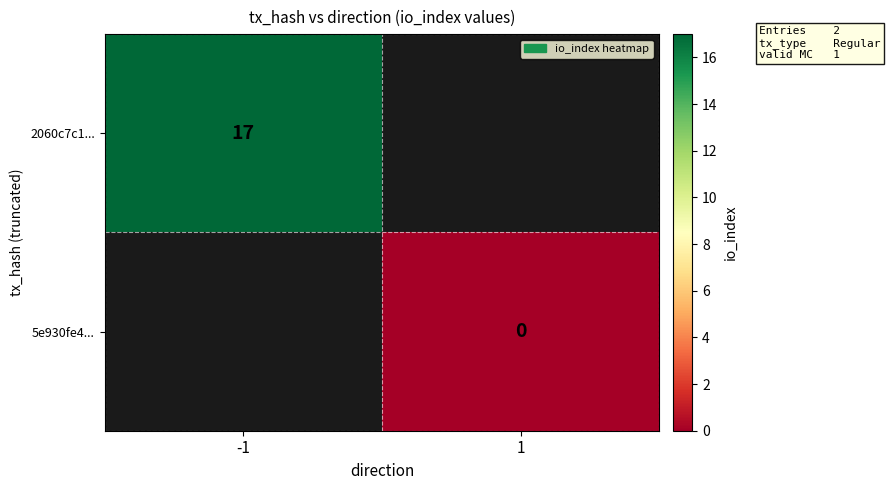

The 2060c7c1... series shows 17 at -1. True or false?

True